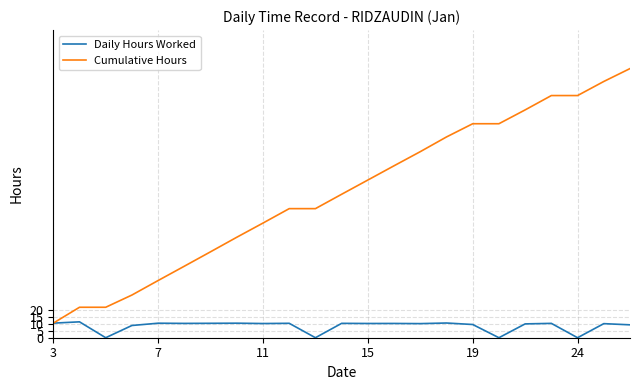

How many series are shown in this chart?

2